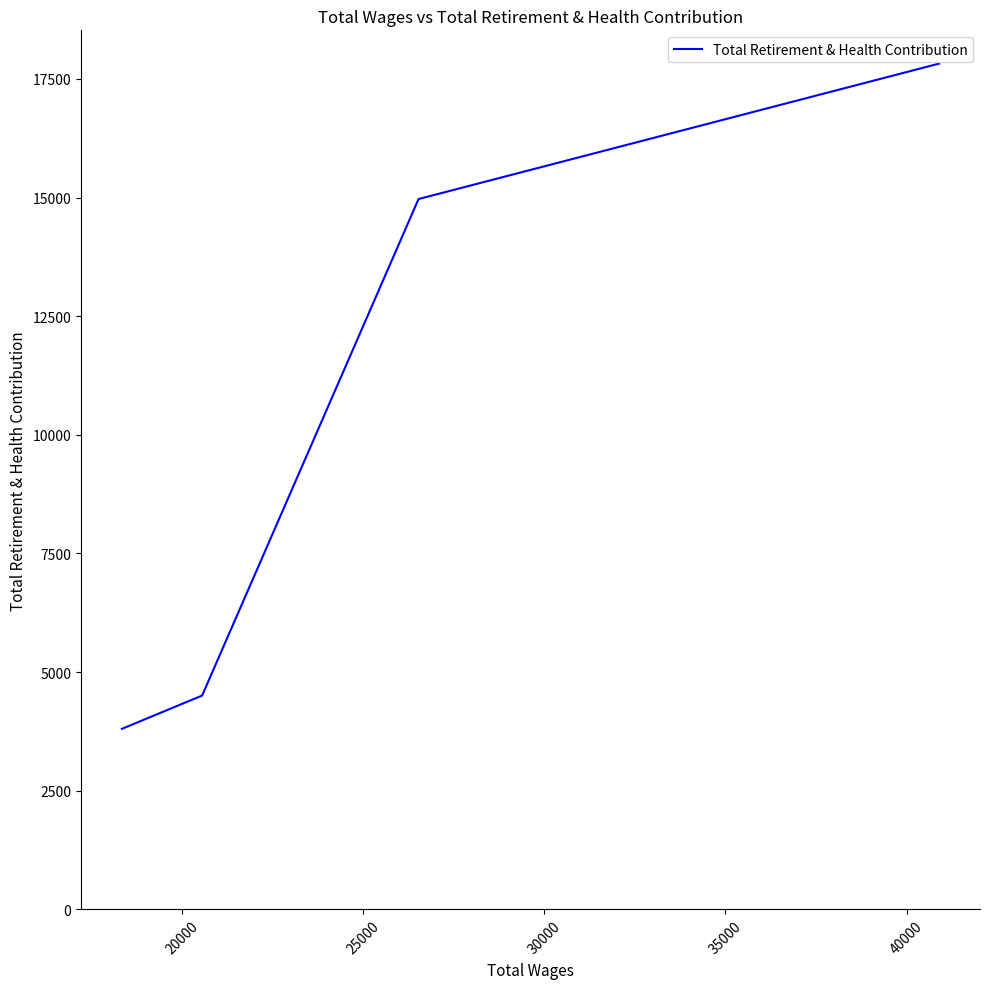

True or false: the data shows 7361 at 20000.

False